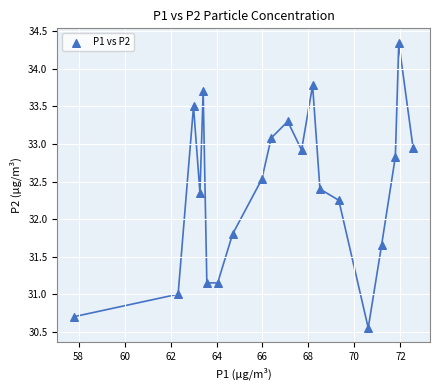

What Y value in the scatter plot is closest to 32?

31.8